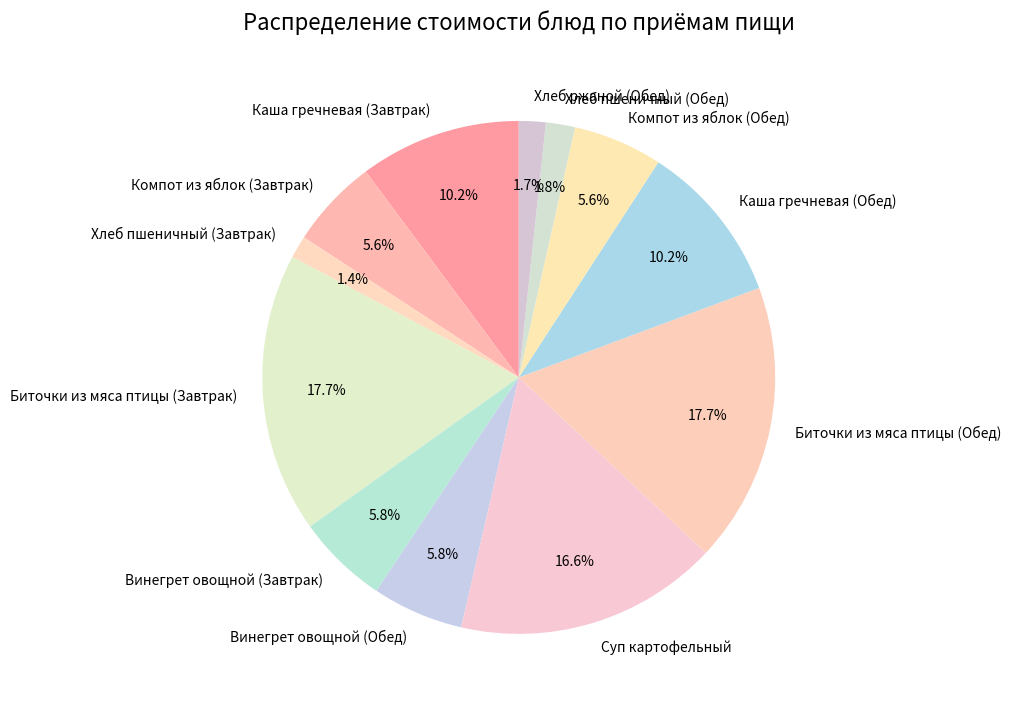

Is the sum of Хлеб пшеничный (Завтрак) and Компот из яблок (Обед) greater than half?

No